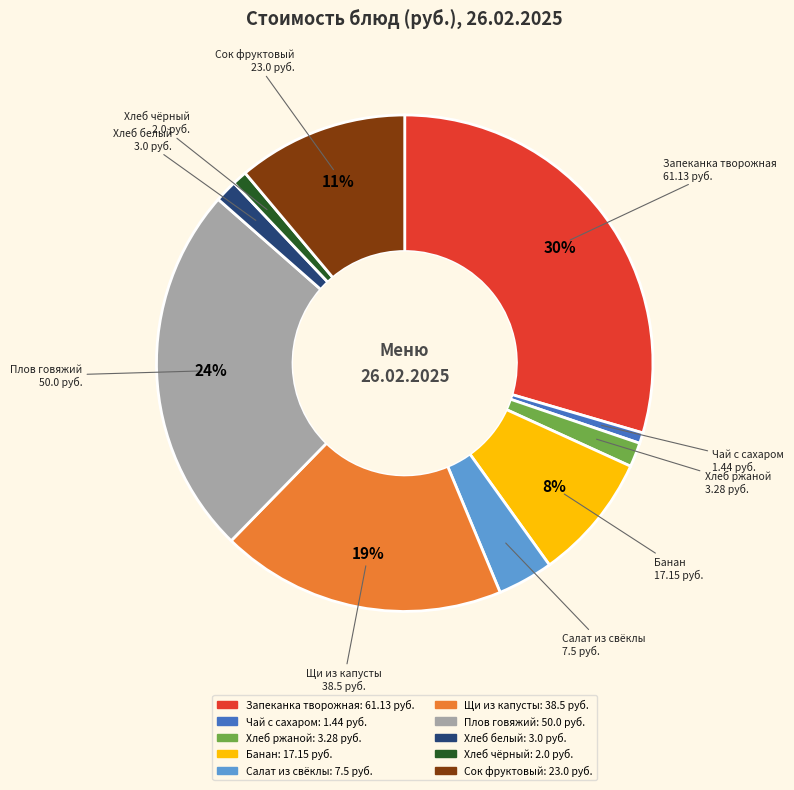

Does any single category account for the majority?

No